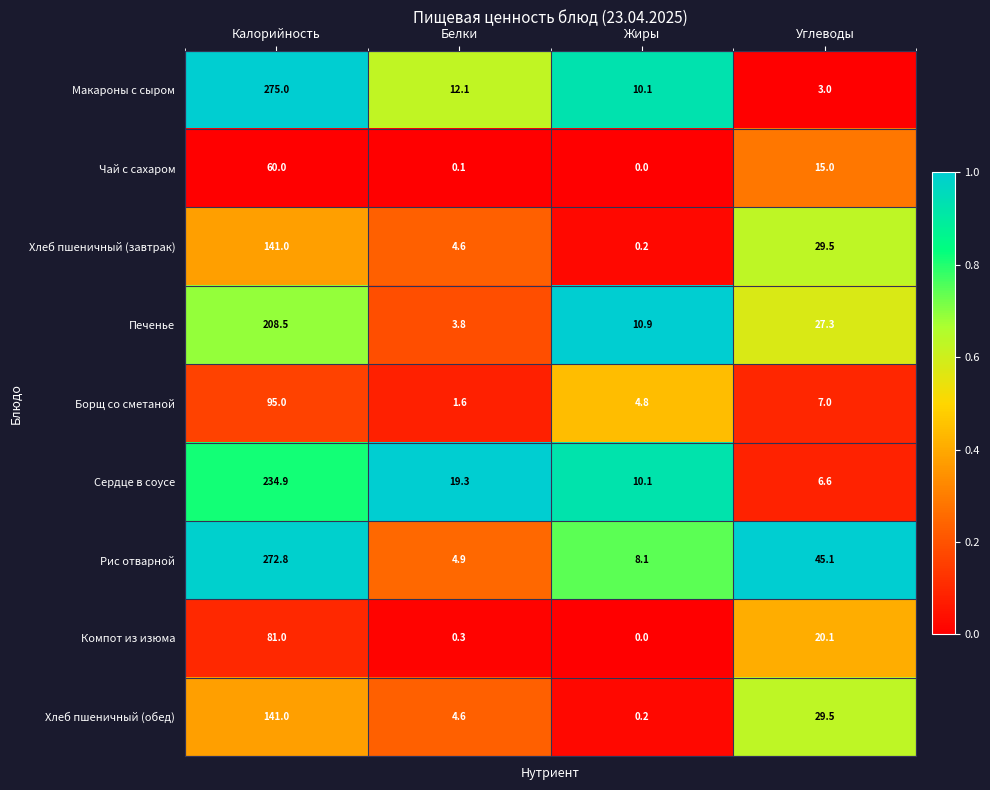

Which series has the widest spread of values?

Макароны с сыром